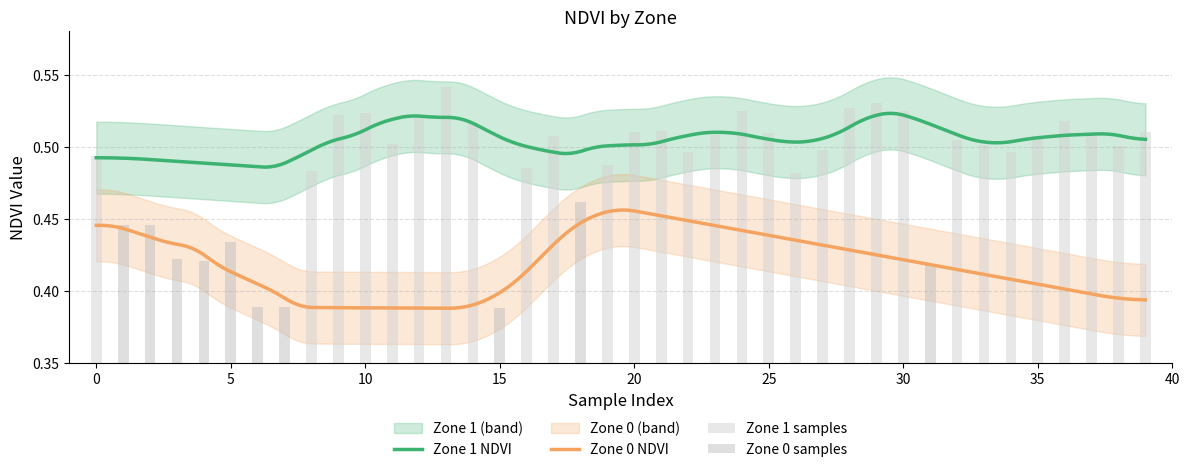

What is the value of the 1st bar from the left?

0.4